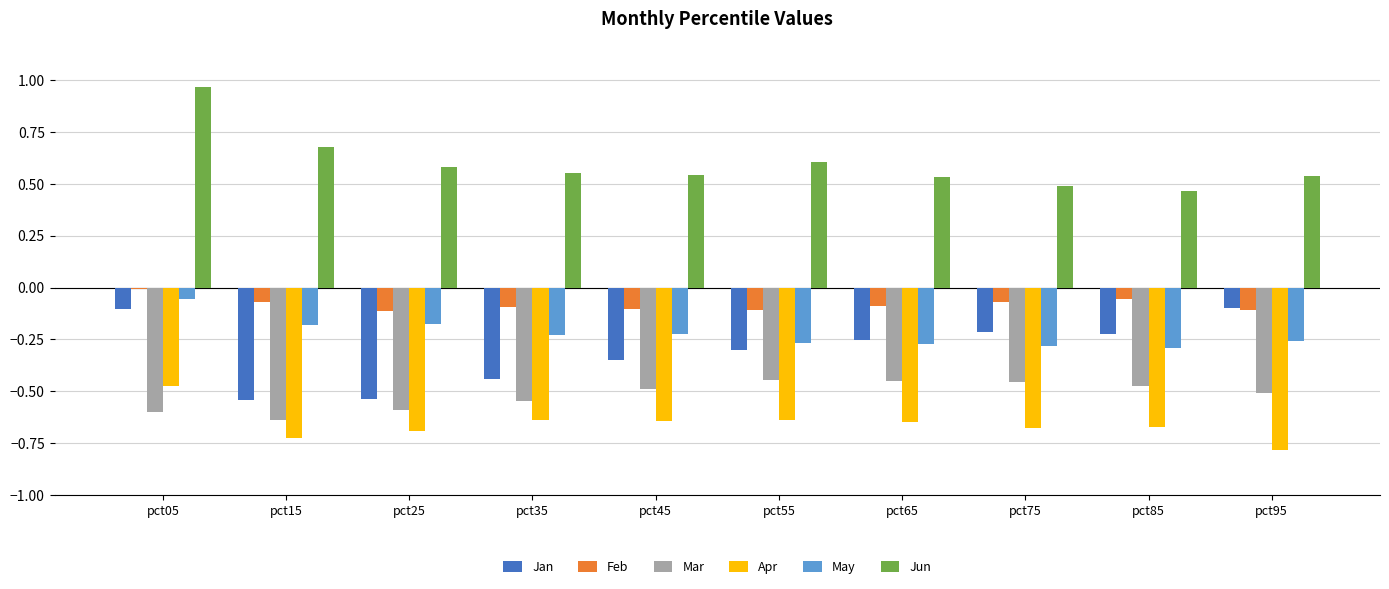

True or false: Feb has a value of -0.1 at pct65.

True